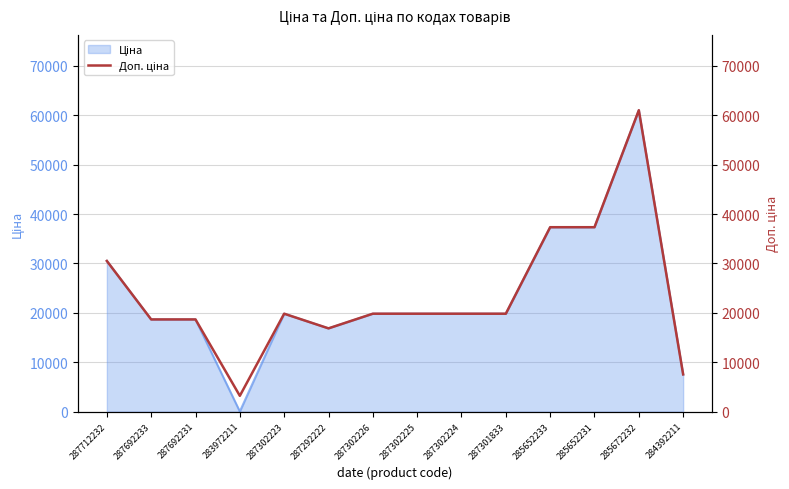

How many lines are shown in the chart?

1